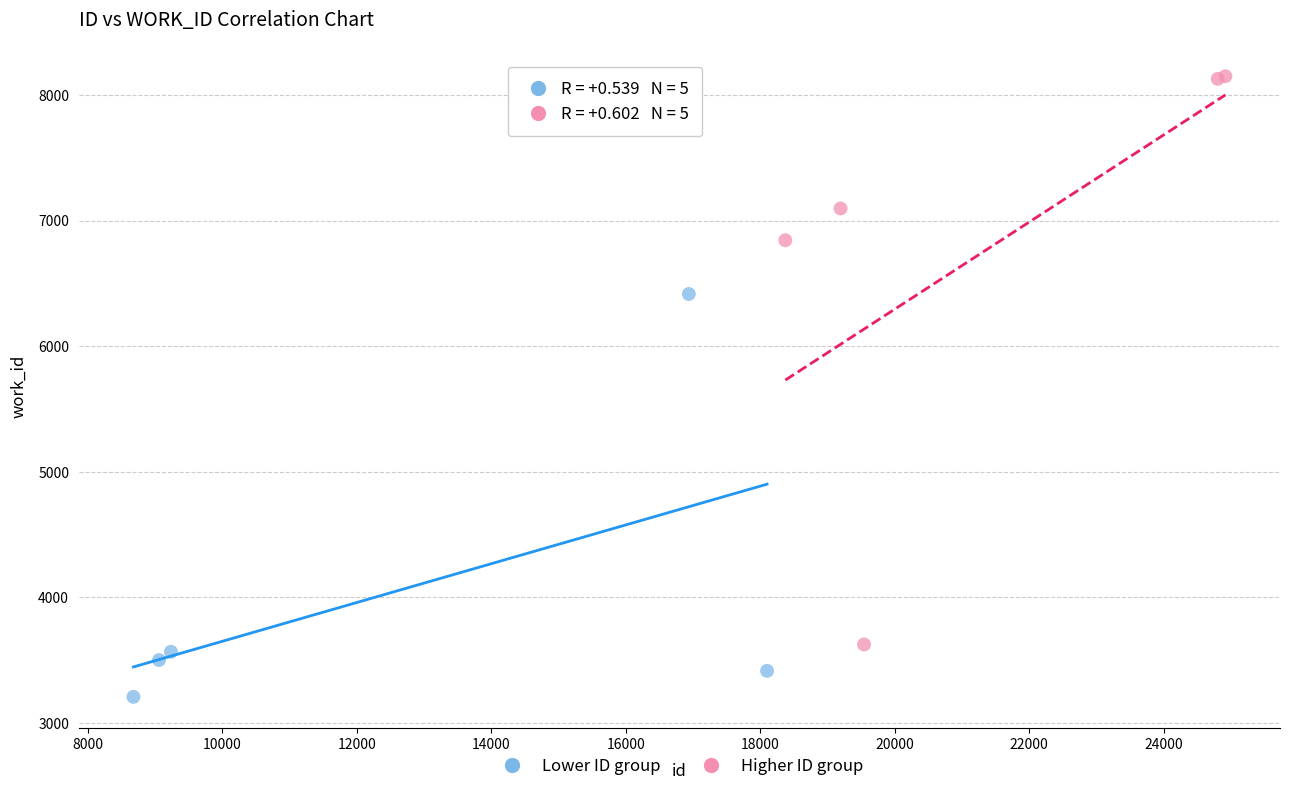

Which series has the largest Y range (max minus min)?

Higher ID group